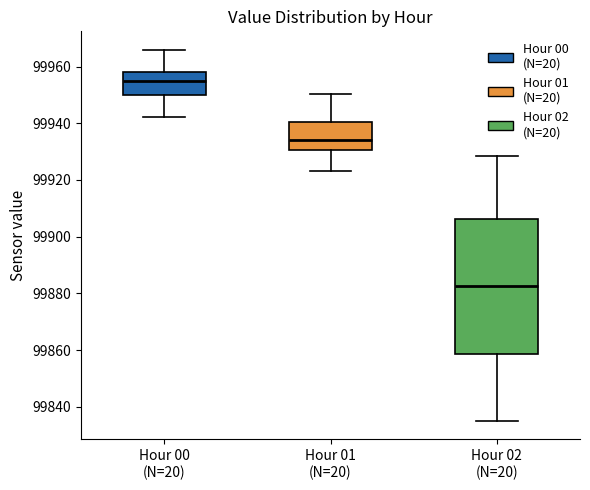

Where does the upper whisker of the box for Hour 00 (N=20) end on the y-axis? The values are not printed on the chart, so give them approximately, as read against the axis.

99966